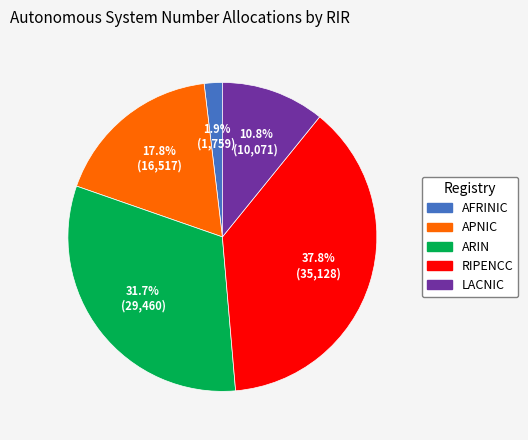

Does any single category account for the majority?

No